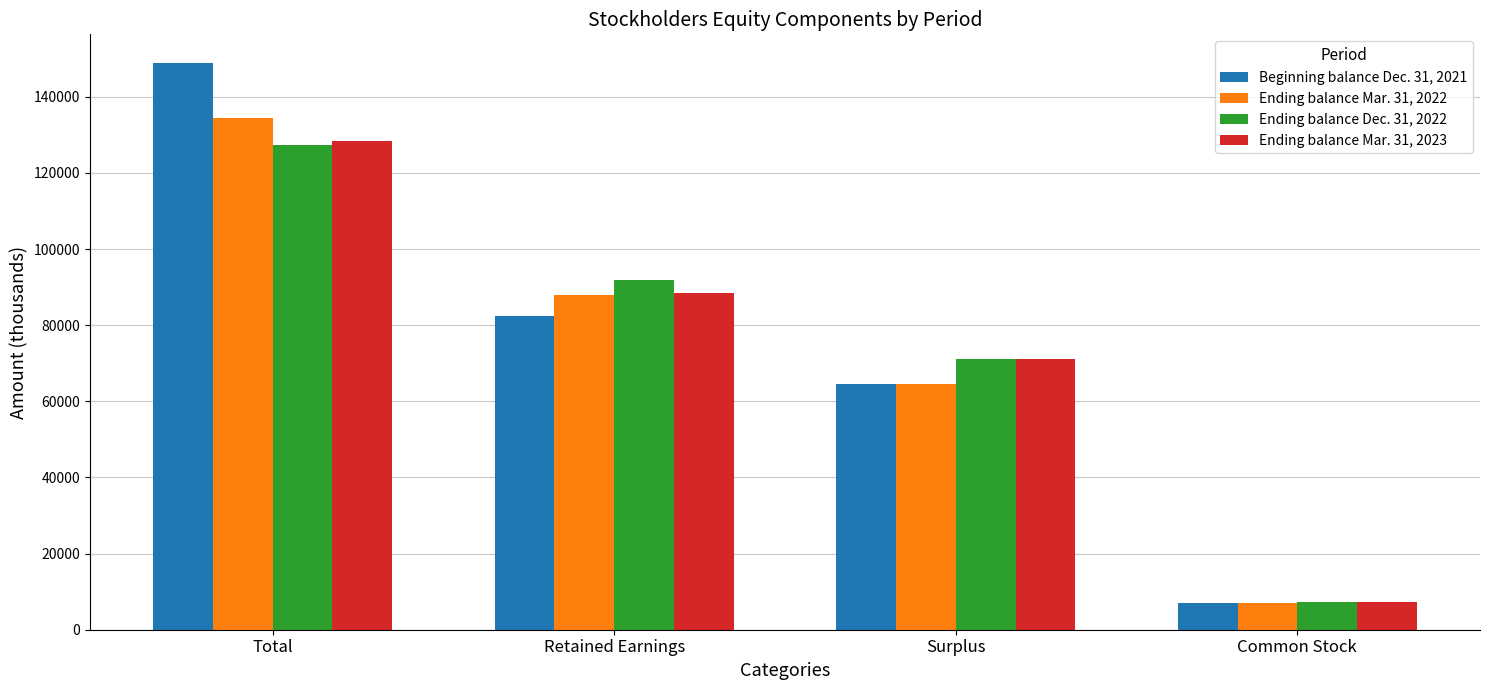

Reading left to right, list all the values displayed in this chart.

Beginning balance Dec. 31, 2021: 148956	82300	64437	7024
Ending balance Mar. 31, 2022: 134387	87919	64437	7024
Ending balance Dec. 31, 2022: 127411	91789	71042	7284
Ending balance Mar. 31, 2023: 128352	88329	71042	7284